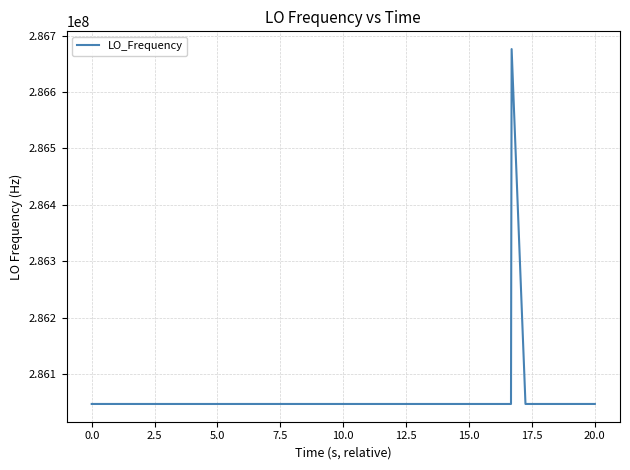

What is the difference between the maximum and minimum values?

629156.1